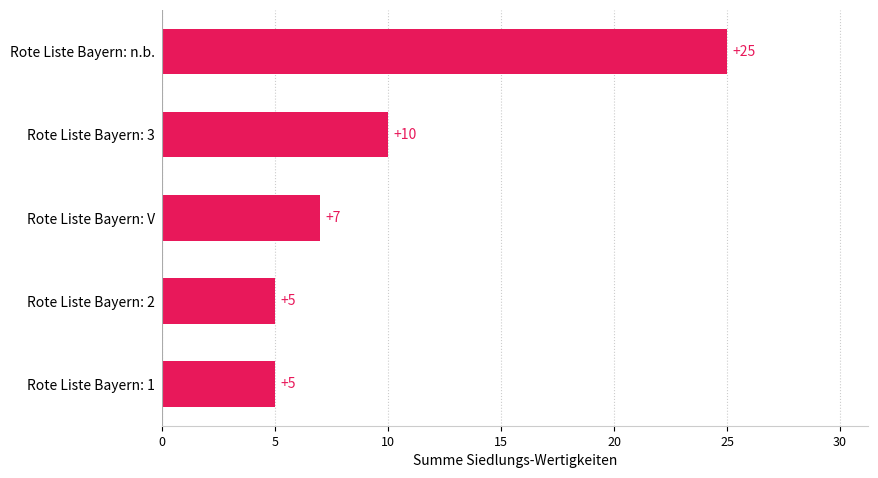

Read the value at Rote Liste Bayern: n.b..

25